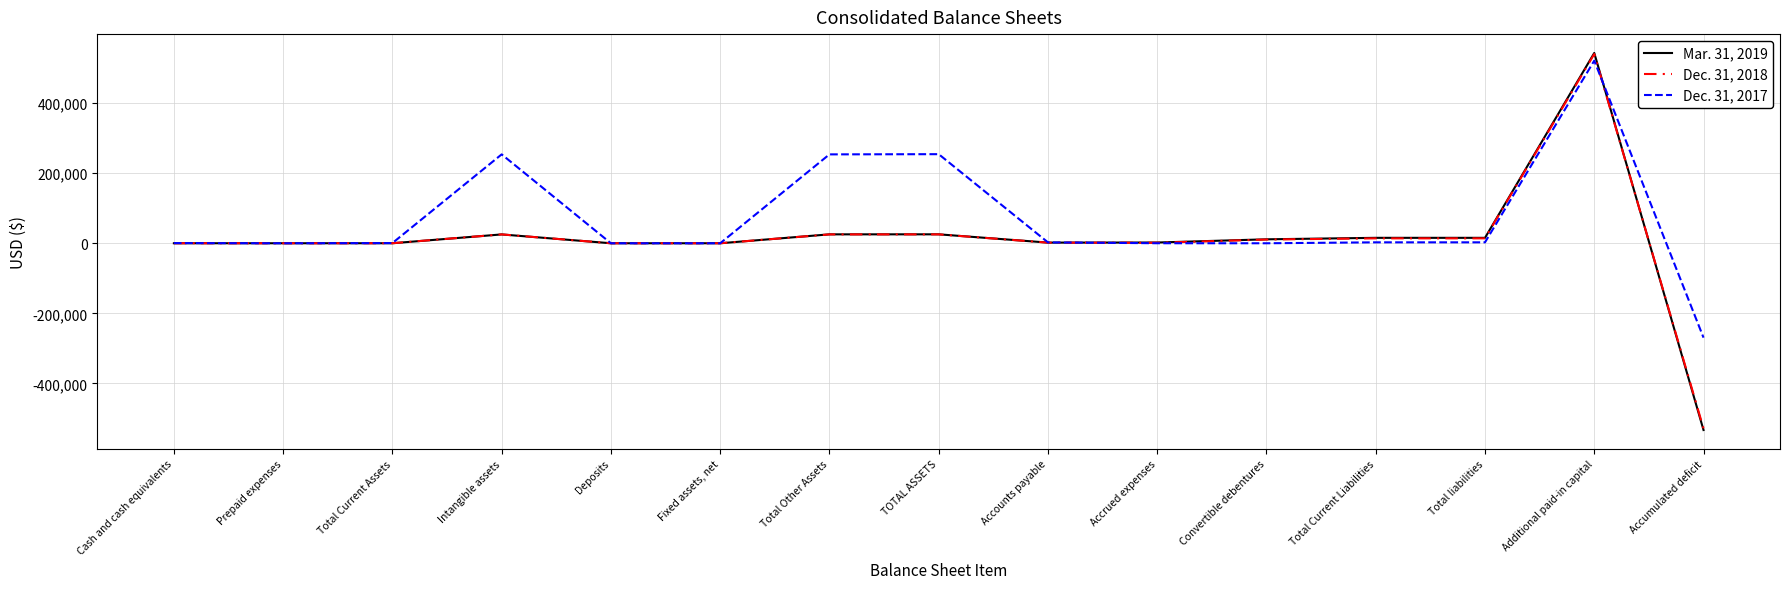

Which category has the lowest value in the Dec. 31, 2018 series?

Accumulated deficit